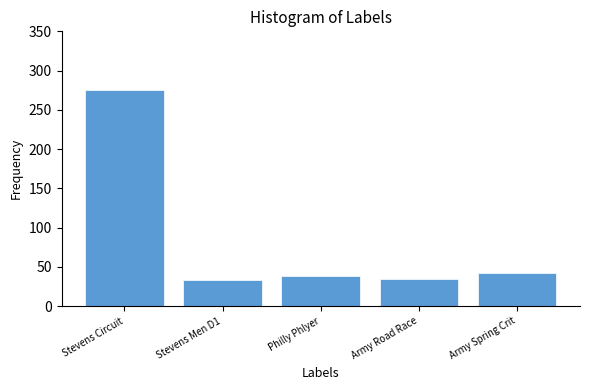

What is the difference between the maximum and minimum values?

242